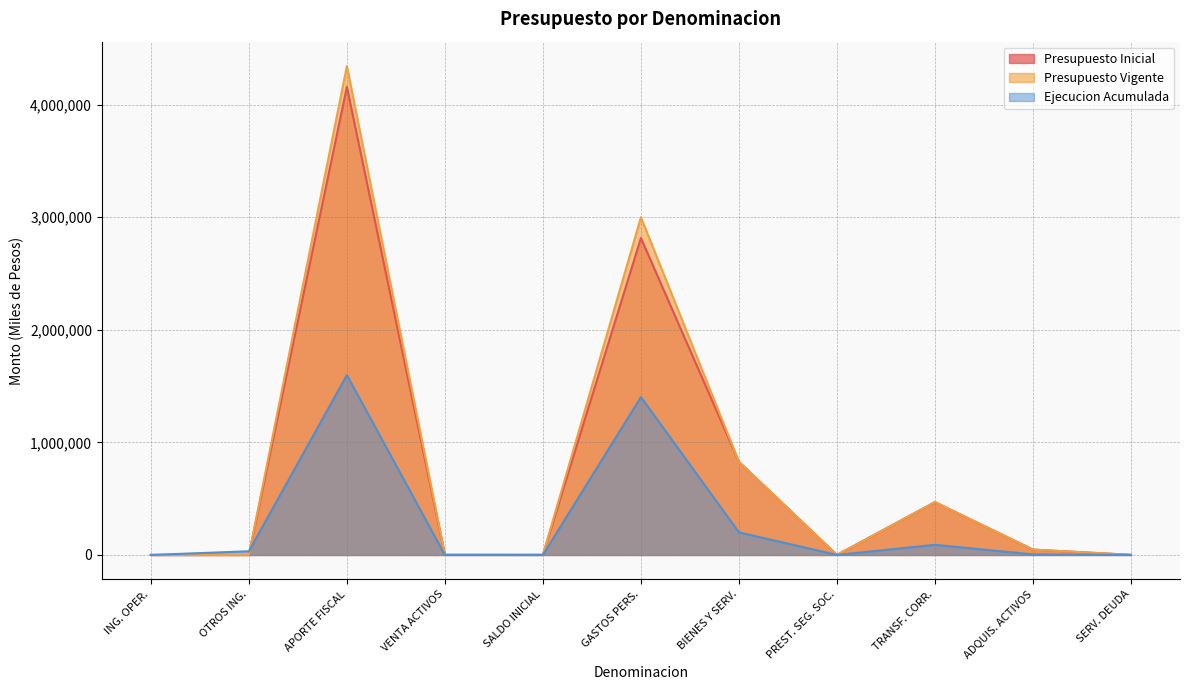

The value of Ejecucion Acumulada at ADQUIS. ACTIVOS is 4685. True or false?

True